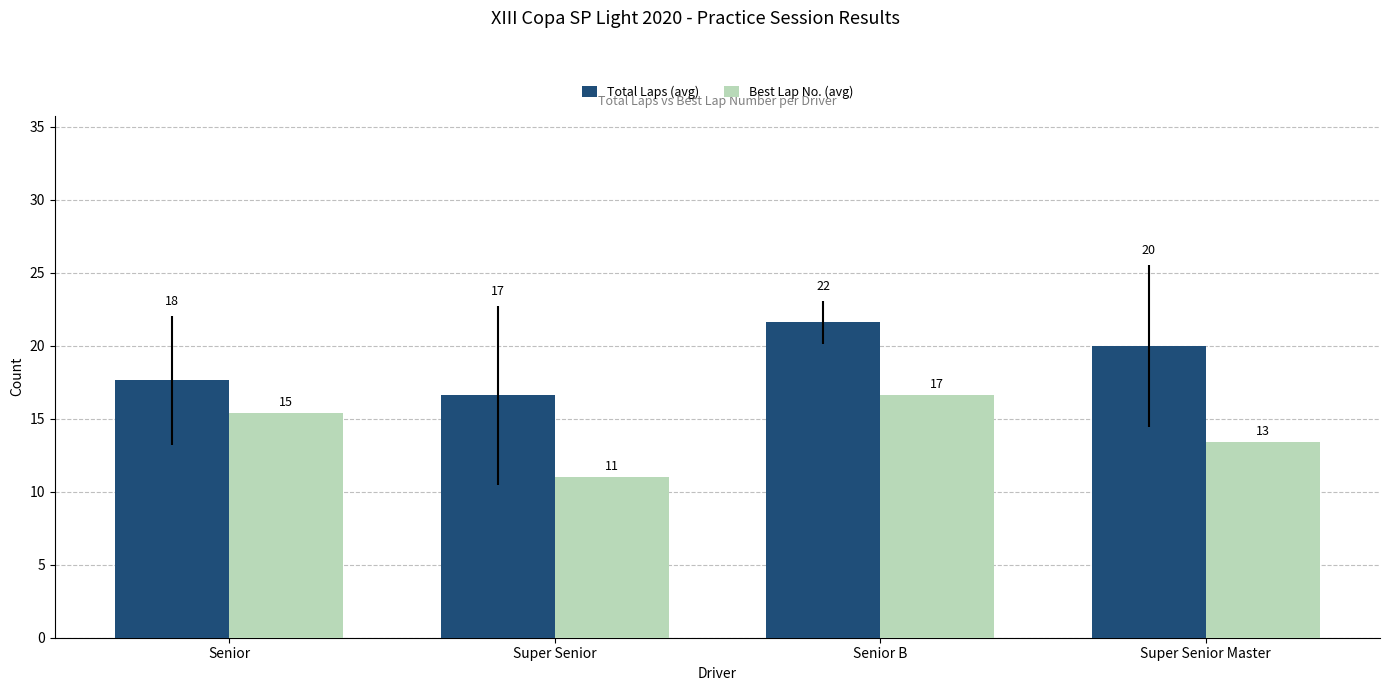

What are all the series names shown in the legend?

Total Laps (avg), Best Lap No. (avg)